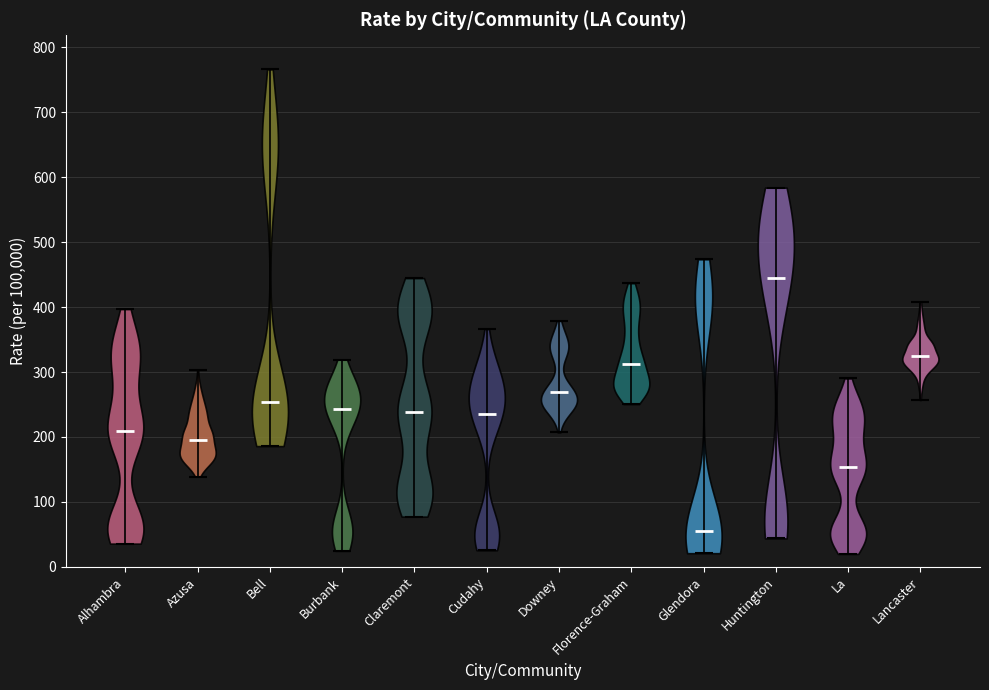

Where does the median line of the violin for Claremont sit on the y-axis? The values are not printed on the chart, so give them approximately, as read against the axis.

240